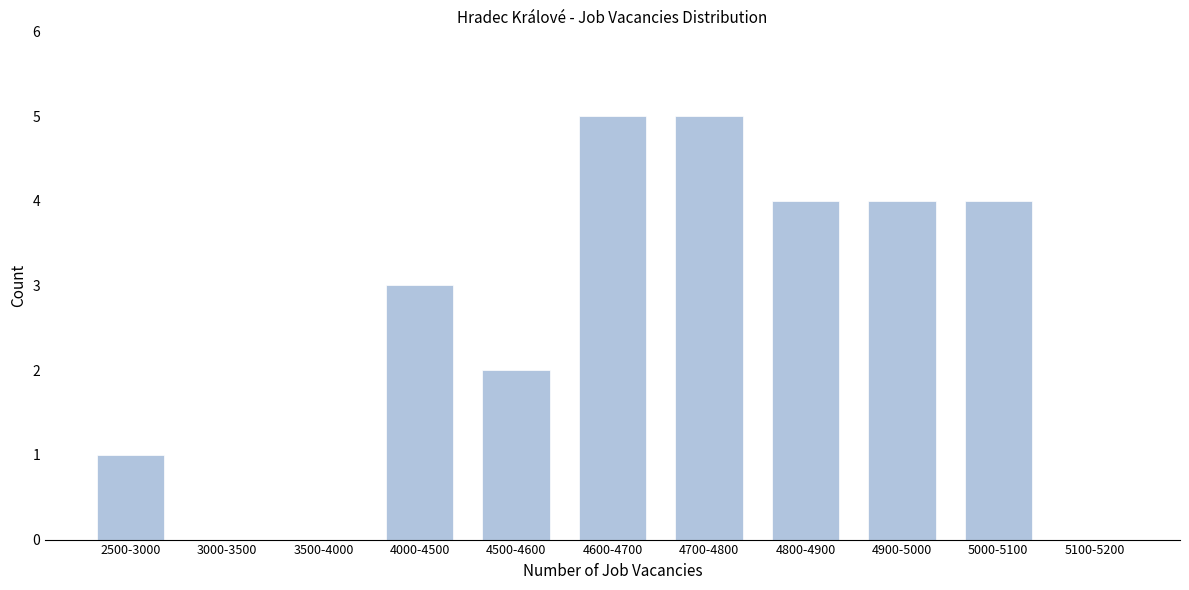

Reading left to right, what are all the values shown in this chart?

2500-3000=1	3000-3500=0	3500-4000=0	4000-4500=3	4500-4600=2	4600-4700=5	4700-4800=5	4800-4900=4	4900-5000=4	5000-5100=4	5100-5200=0